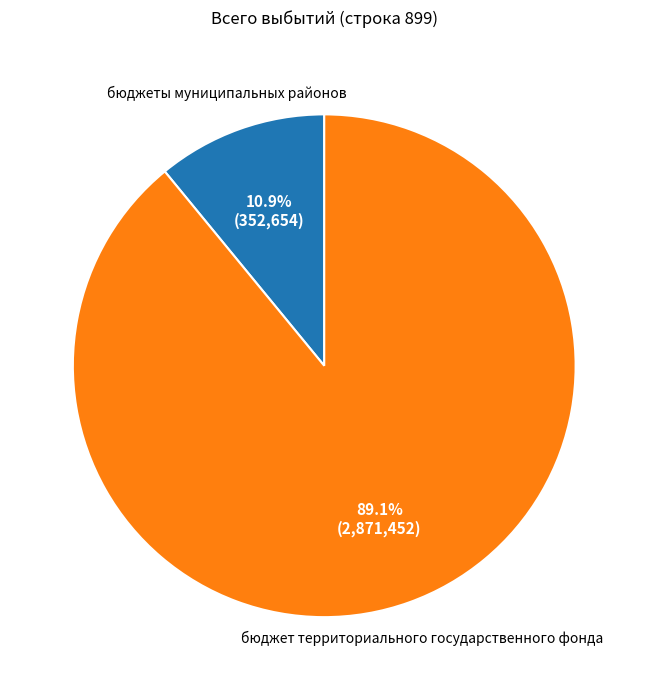

To the nearest percent, what portion does бюджет территориального государственного фонда represent?

89%